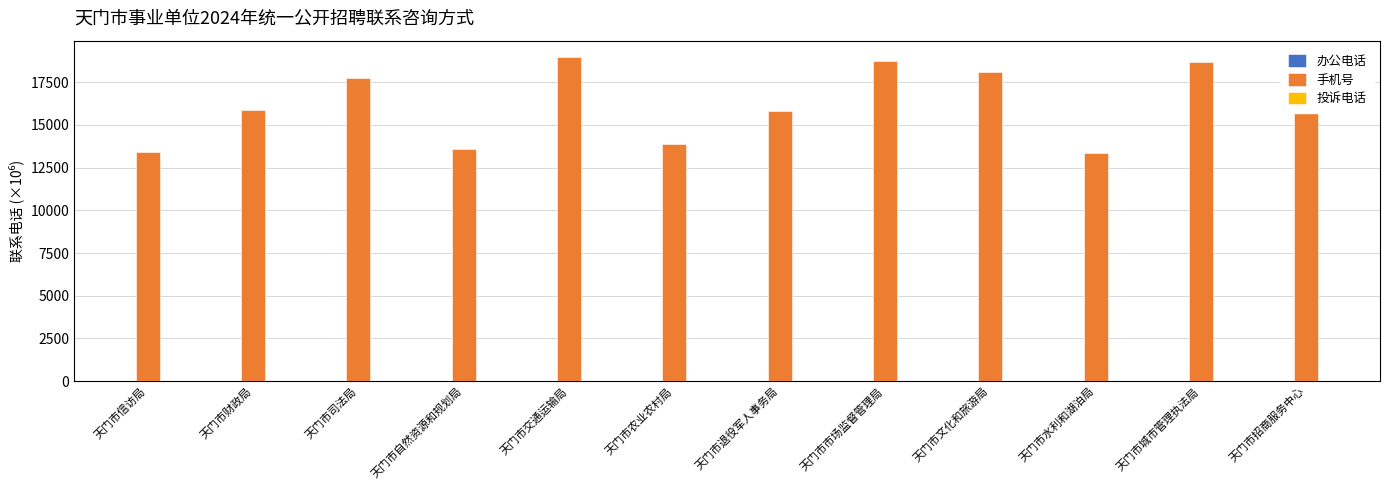

Which series has the largest total across all categories?

手机号